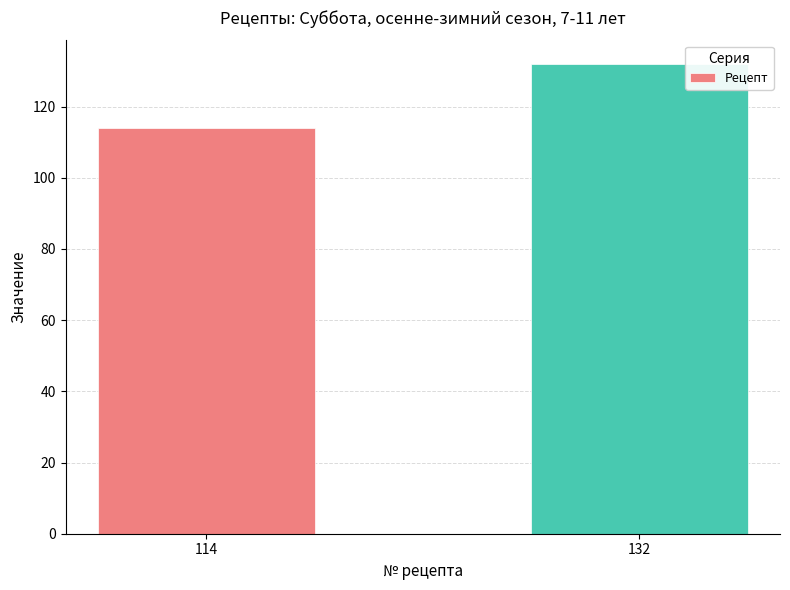

The value at 114 is 68. True or false?

False